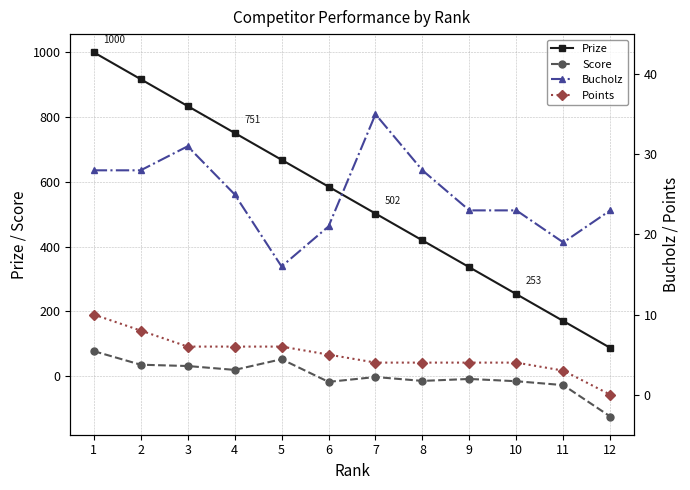

What are all the series names shown in the legend?

Prize, Score, Bucholz, Points